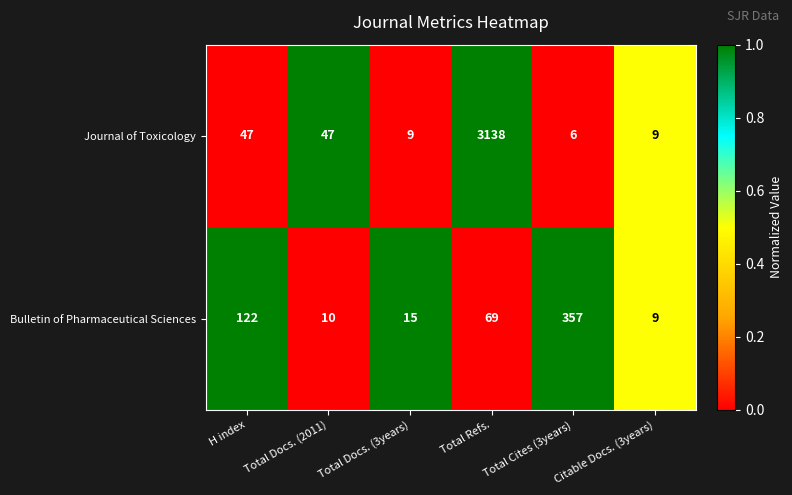

What is the sum of all Journal of Toxicology values?

3256